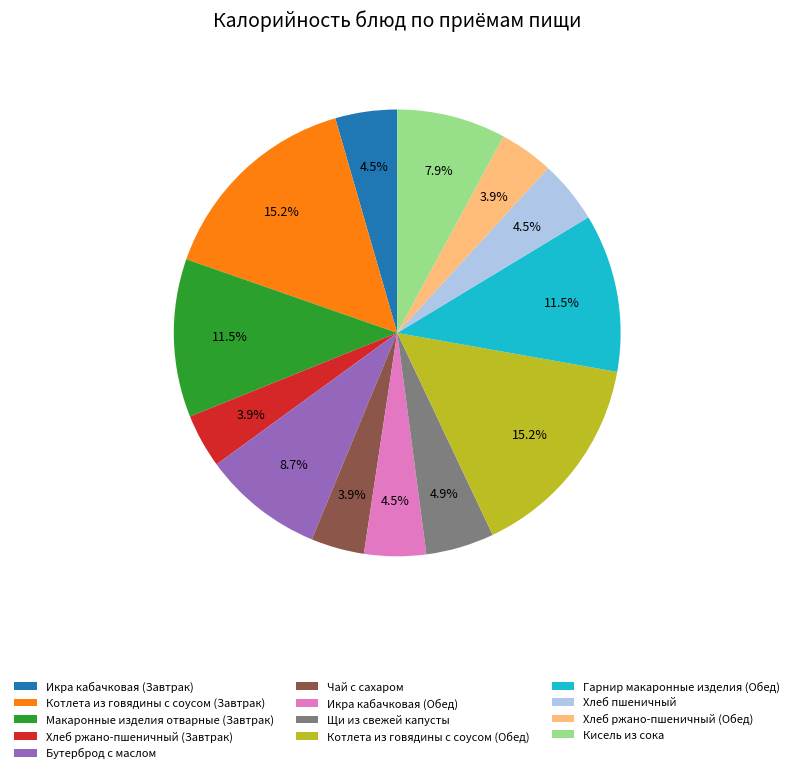

What percentage is the Хлеб ржано-пшеничный (Завтрак) slice, to the nearest percent?

4%